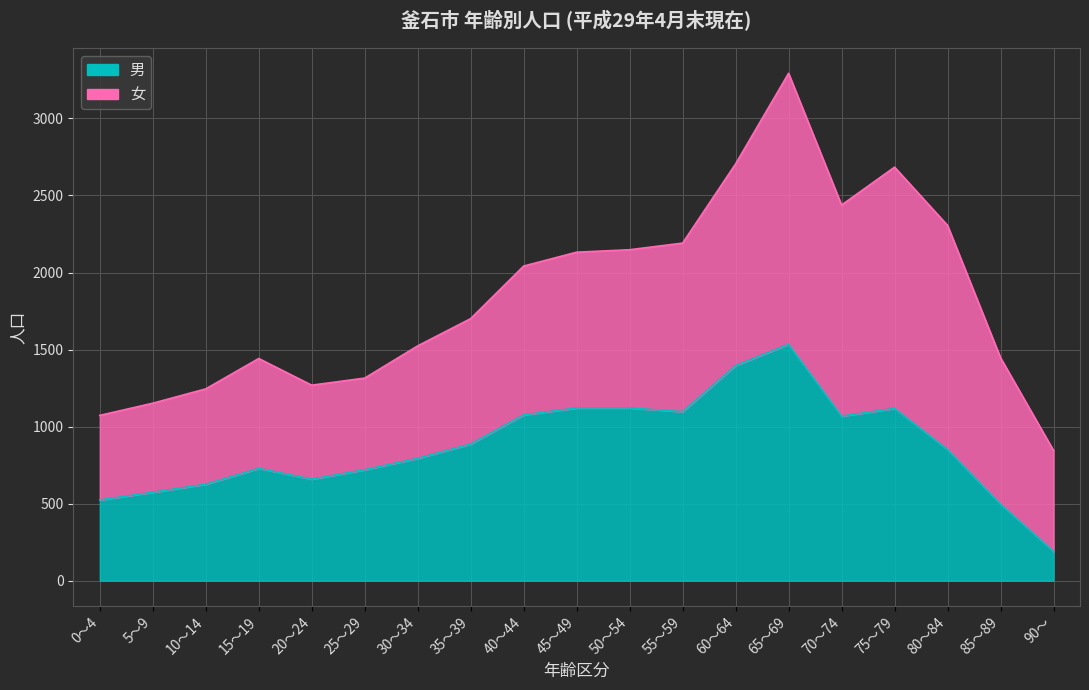

What is the change in value from 20～24 to 40～44?

+417